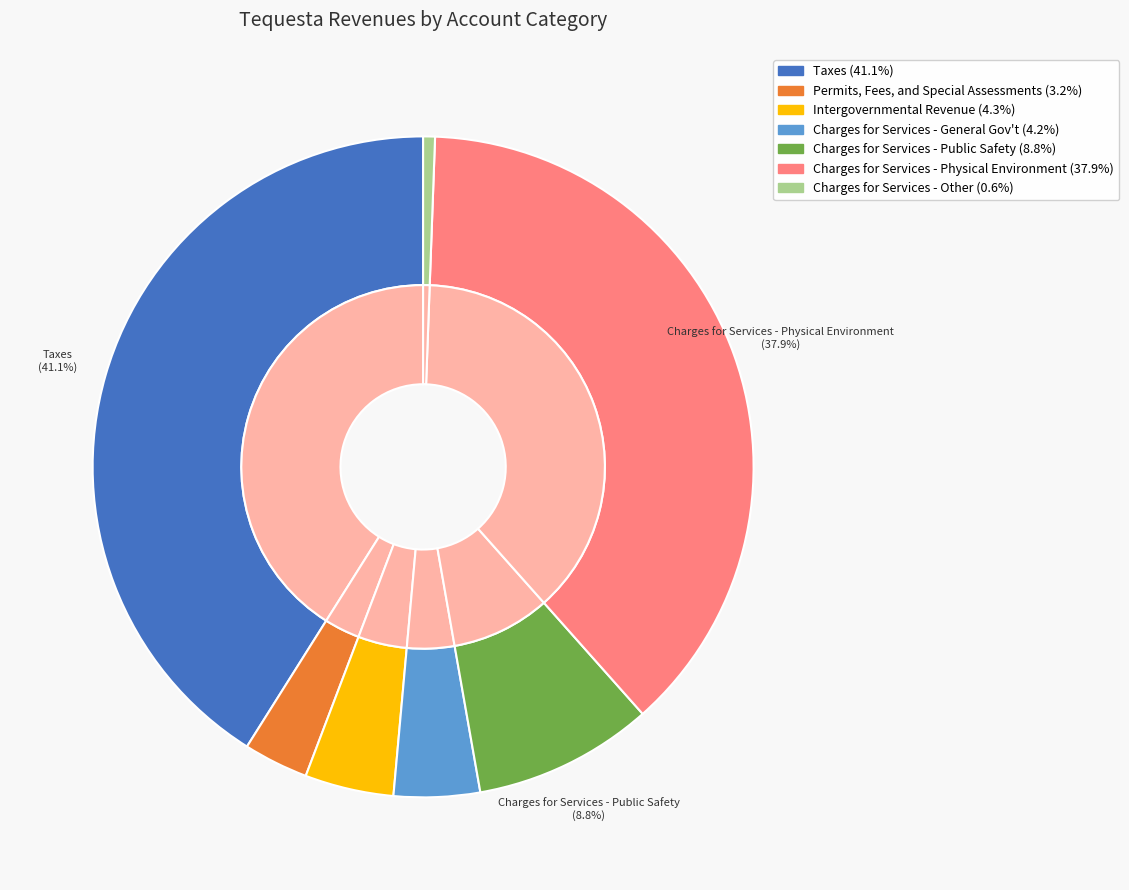

True or false: Charges for Services - Public Safety accounts for 19% of the total.

False